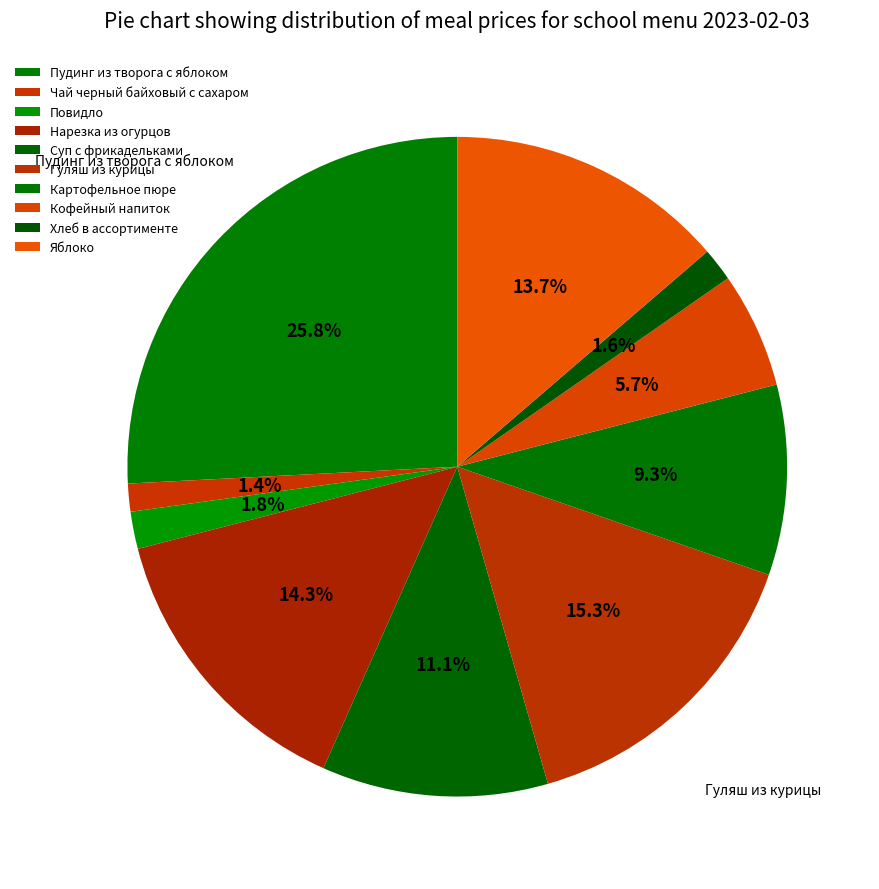

To the nearest percent, what is the average slice percentage?

10%